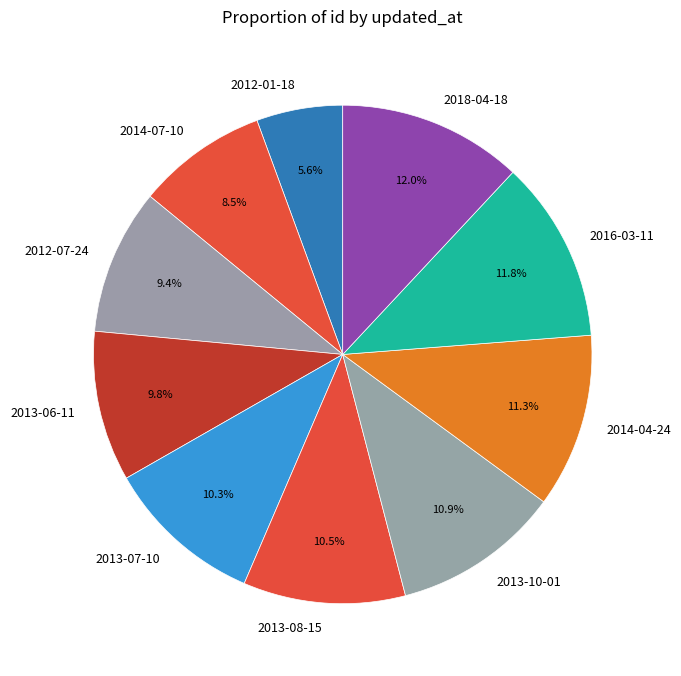

Does 2012-07-24 represent more than half of the total?

No